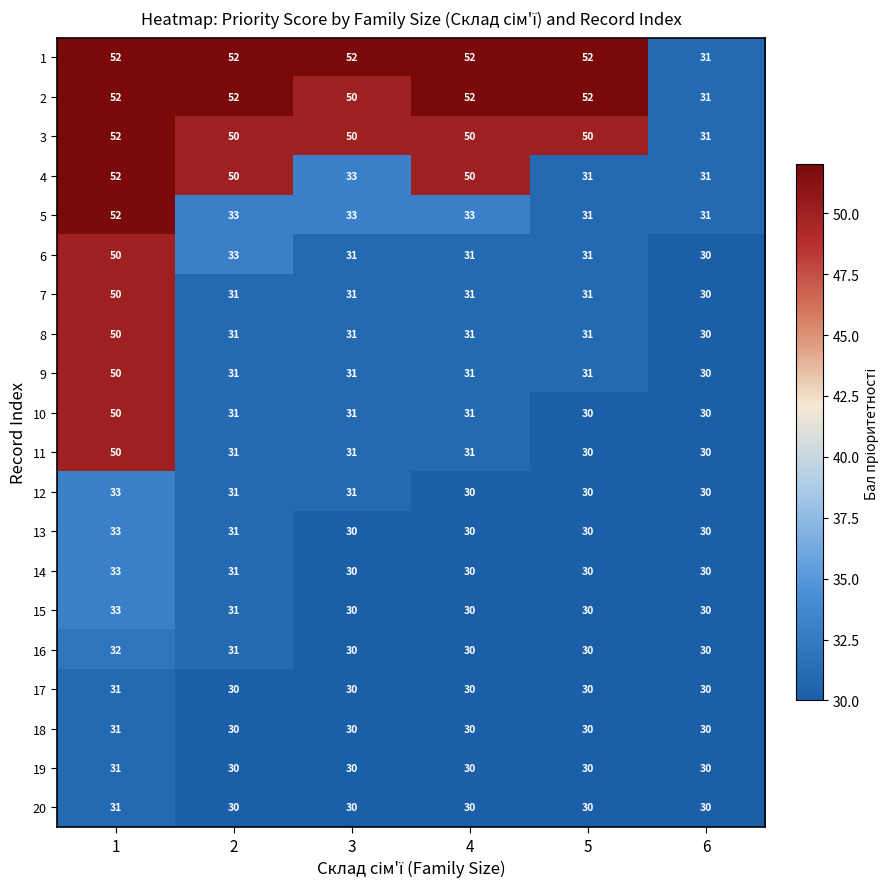

At how many categories does at least one series exceed 43?

5